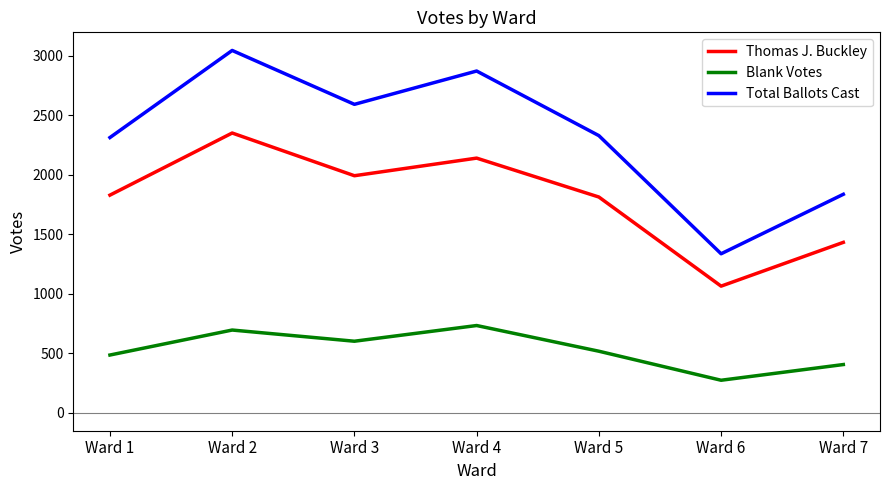

Does the chart display data point markers on the line(s)?

No